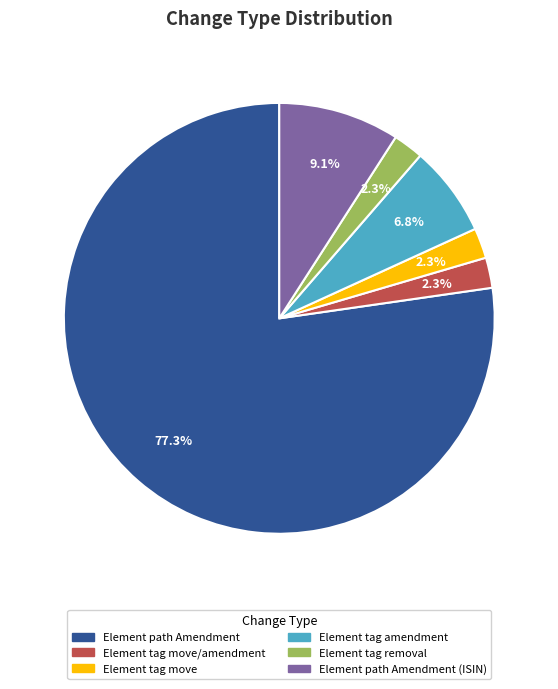

What is the largest slice in the pie chart?

Element path Amendment